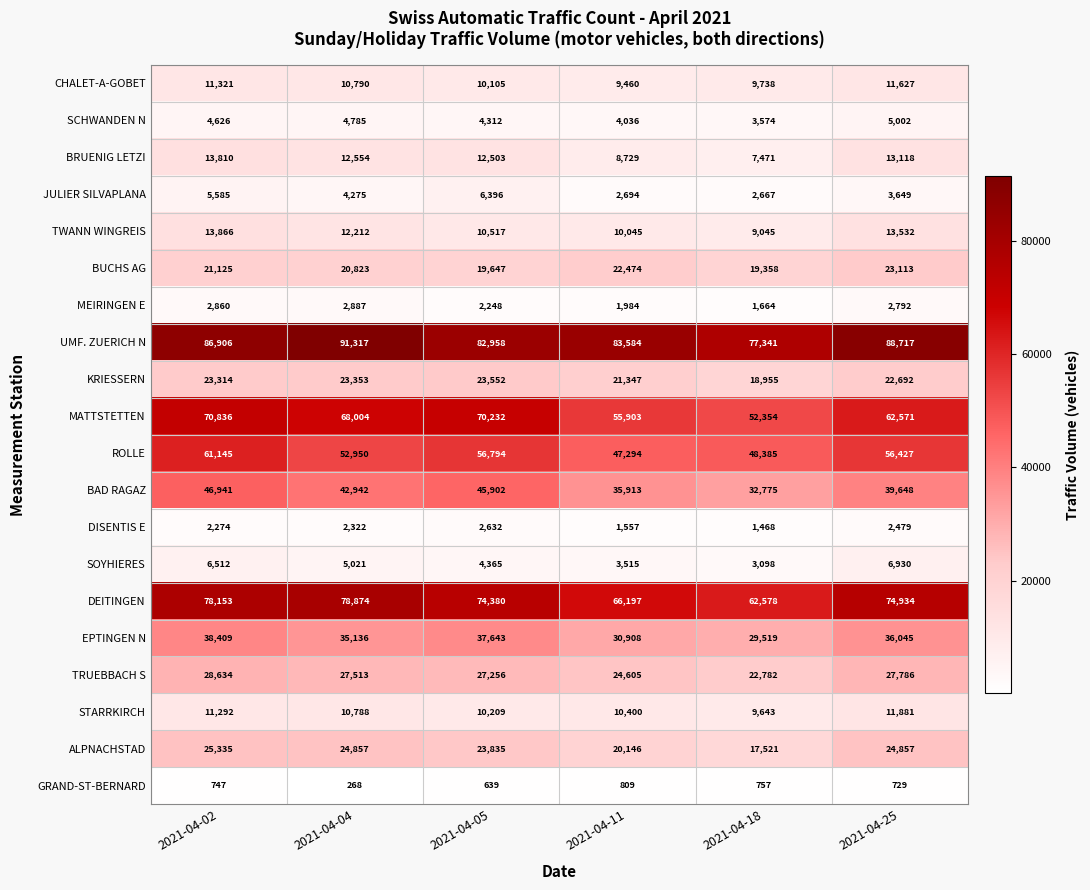

The value of ALPNACHSTAD at 2021-04-02 is 9936. True or false?

False